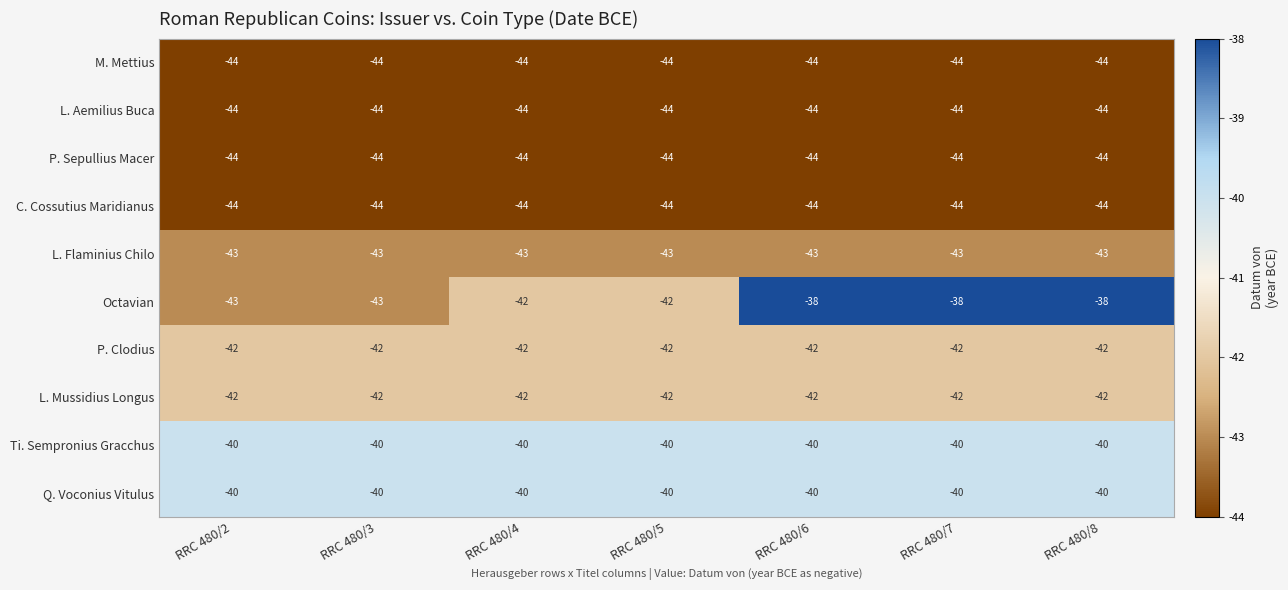

Which series has the widest spread of values?

Octavian